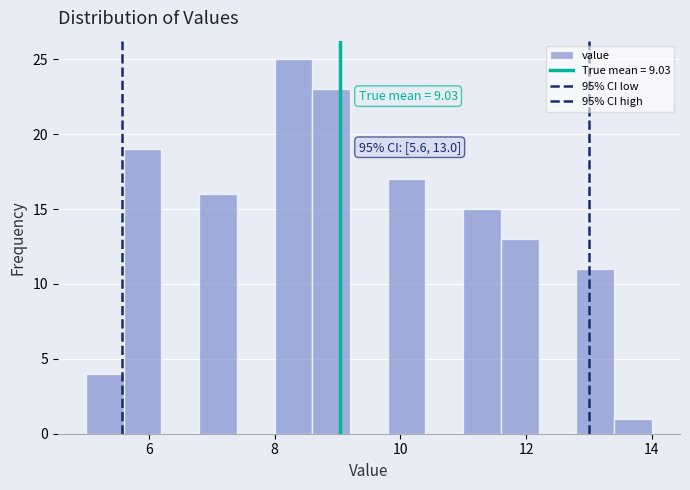

Read against the x-axis, roughly where is the centre of the tallest bar?

8.4